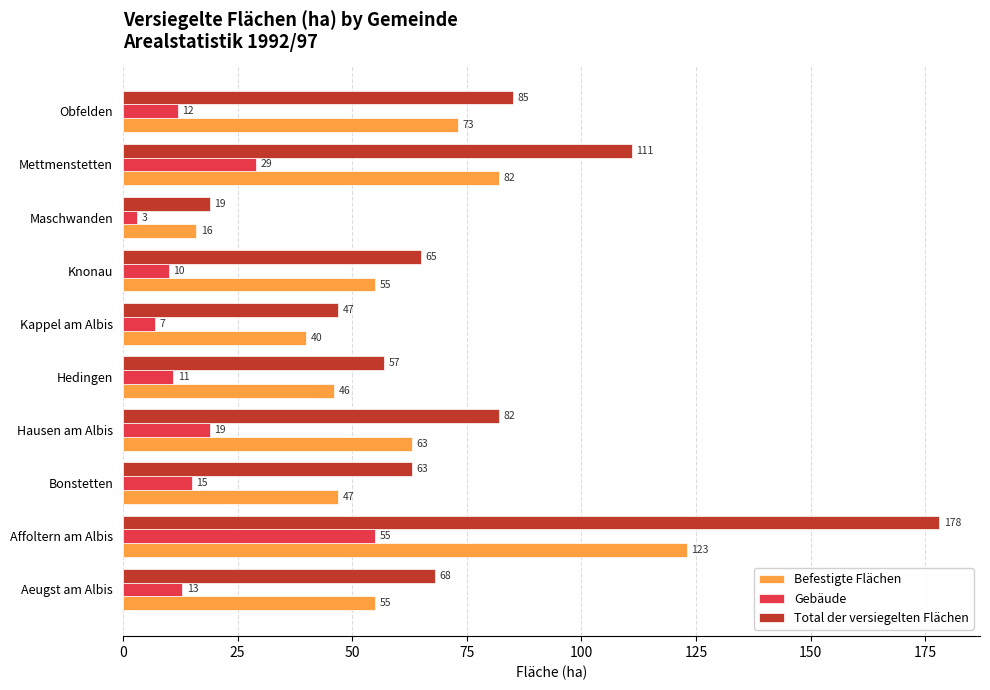

At which label does Gebäude reach its minimum?

Maschwanden